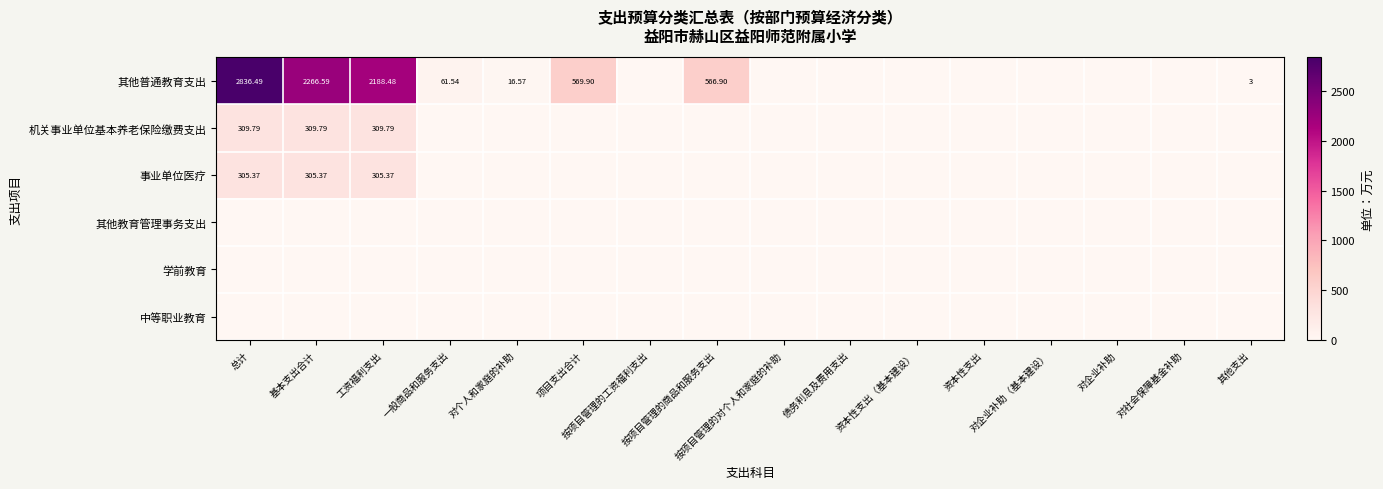

Which has a higher value, 其他支出 or 工资福利支出?

工资福利支出